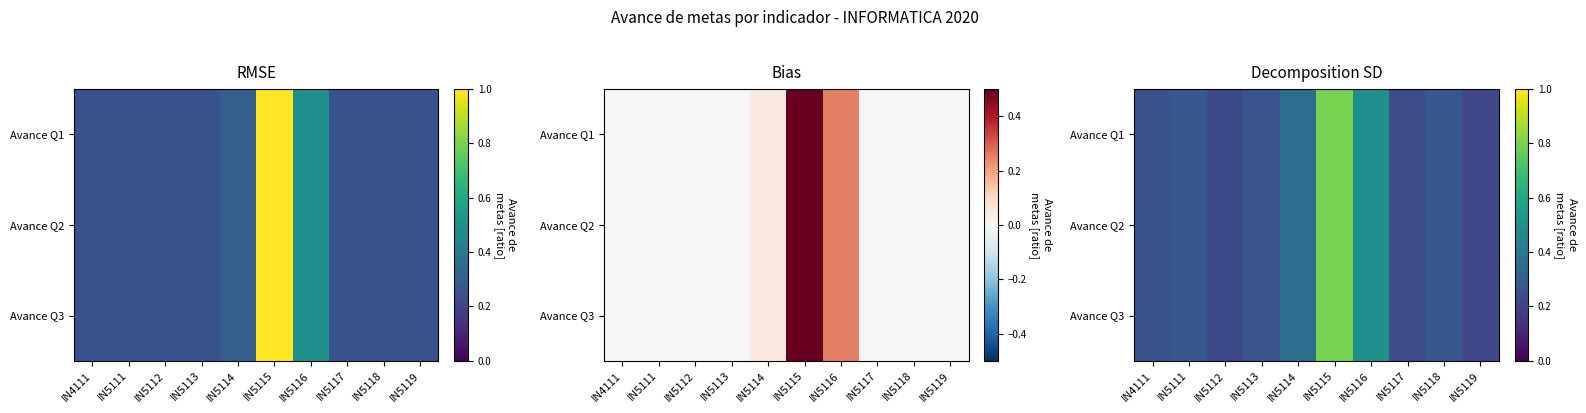

Rank the series by their maximum value, from lowest to highest.

Avance Q1, Avance Q2, Avance Q3